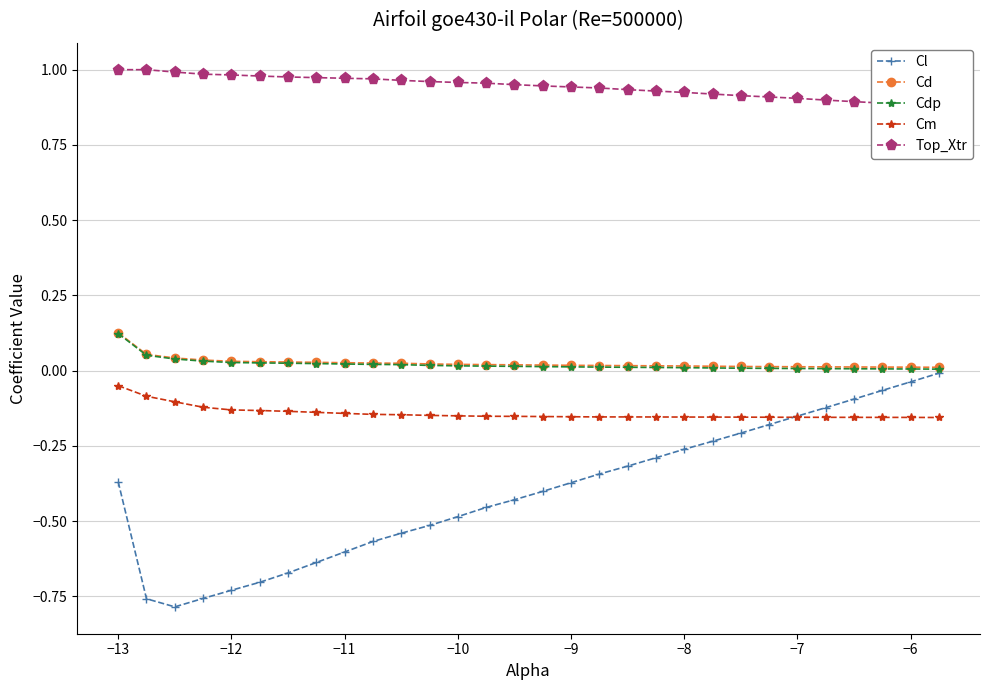

True or false: Cm and Cd intersect in this chart.

False